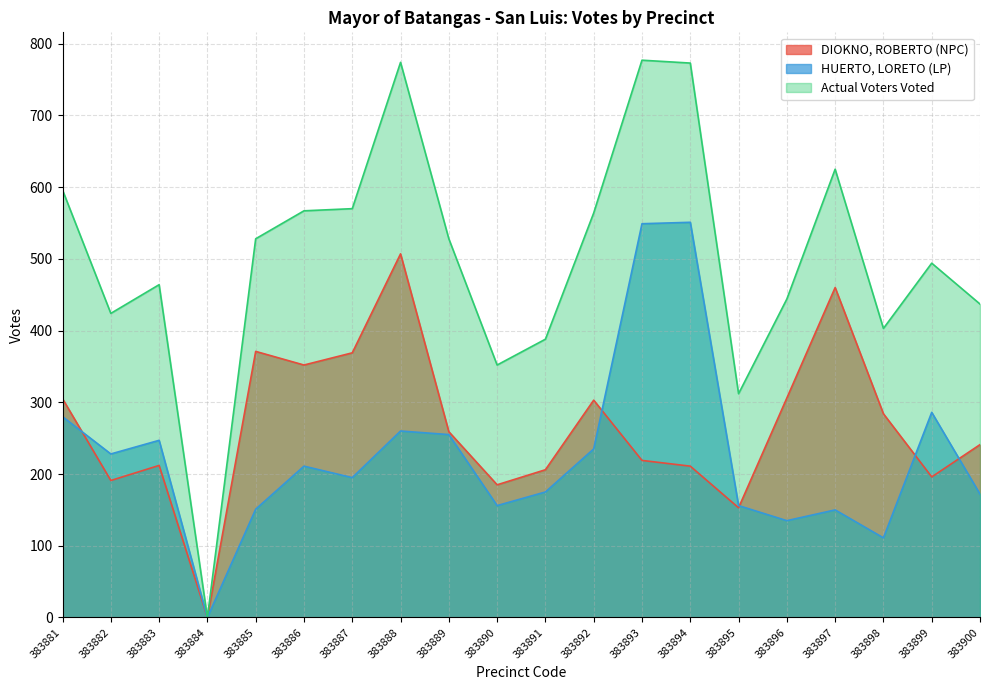

At which label does DIOKNO, ROBERTO (NPC) first exceed 259?

383881